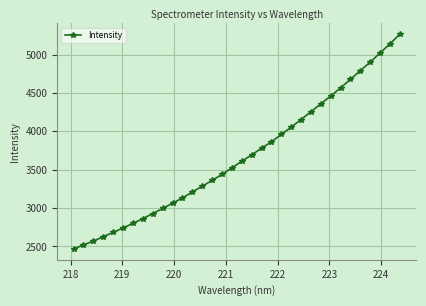

What is the value of the 10th point from the left?

2995.1